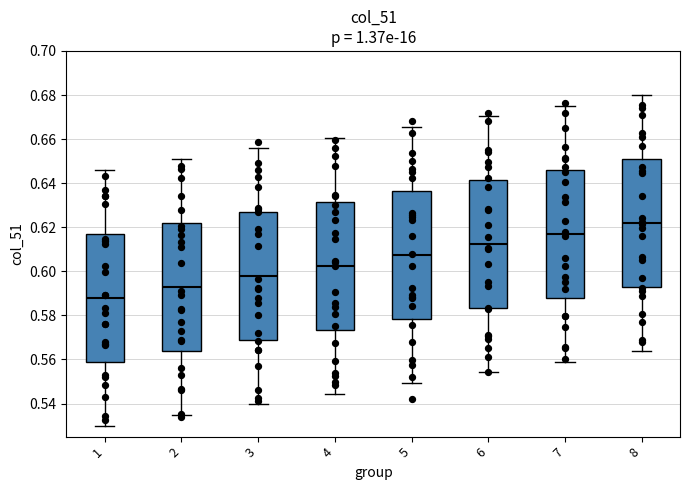

Reading left to right, transcribe this box plot: for each box, give where its median line is, the range the box spans, and where its two whiskers end, as read against the y-axis. The values are not printed on the chart, so give them approximately, as read against the axis.

1: median 0.588, box 0.560 to 0.618, whiskers 0.530 to 0.646
2: median 0.592, box 0.564 to 0.622, whiskers 0.534 to 0.650
3: median 0.598, box 0.568 to 0.626, whiskers 0.540 to 0.656
4: median 0.602, box 0.574 to 0.632, whiskers 0.544 to 0.660
5: median 0.608, box 0.578 to 0.636, whiskers 0.550 to 0.666
6: median 0.612, box 0.584 to 0.642, whiskers 0.554 to 0.670
7: median 0.618, box 0.588 to 0.646, whiskers 0.560 to 0.676
8: median 0.622, box 0.592 to 0.650, whiskers 0.564 to 0.680